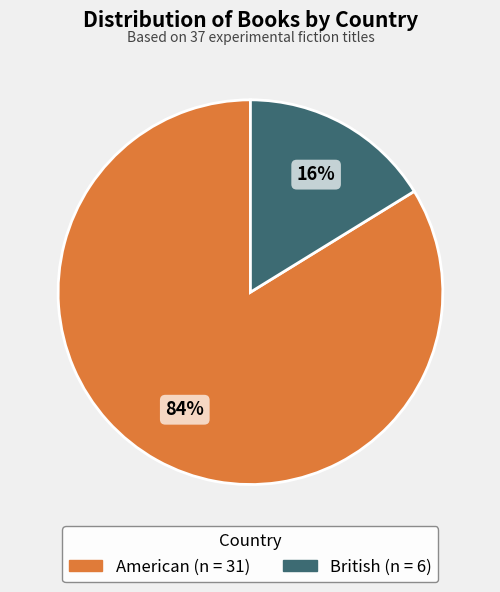

Do American and British together represent more than half of the pie?

Yes